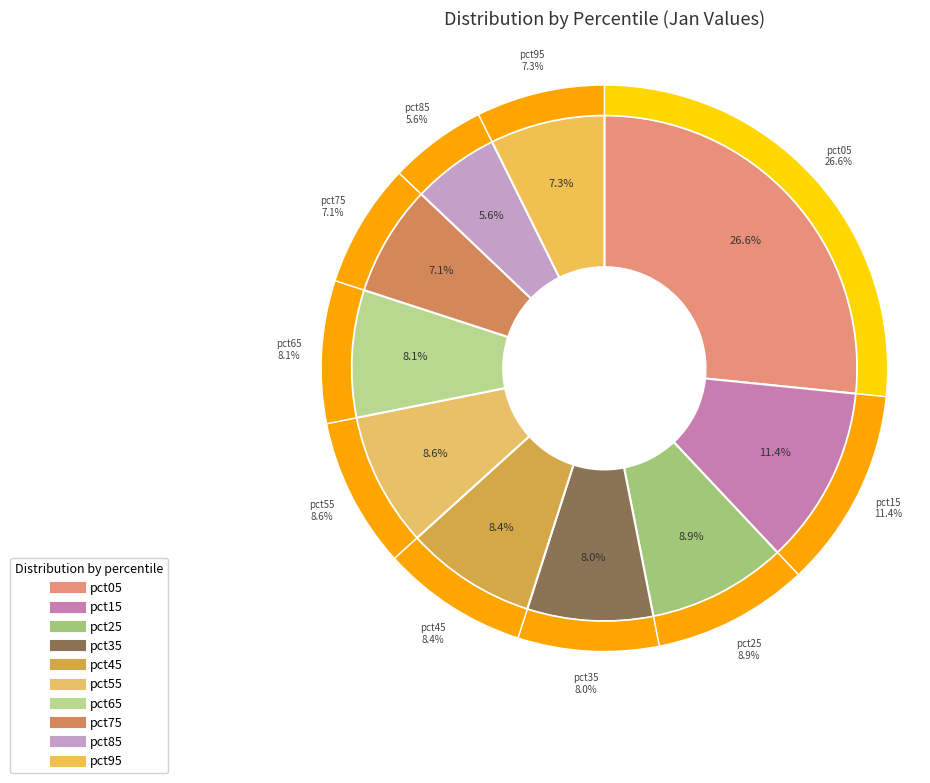

Is pct75 the majority of the pie?

No